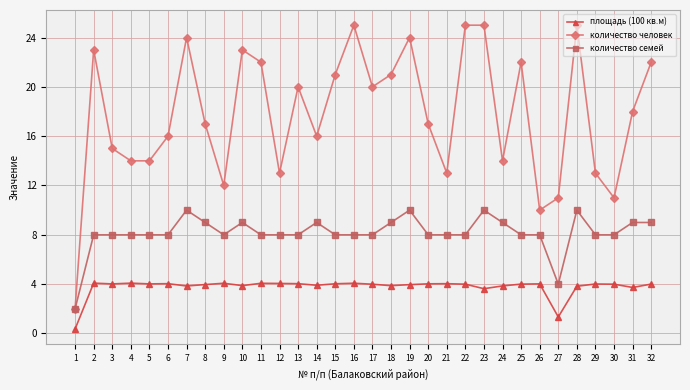

What is the lowest value of the количество человек series?

2.0